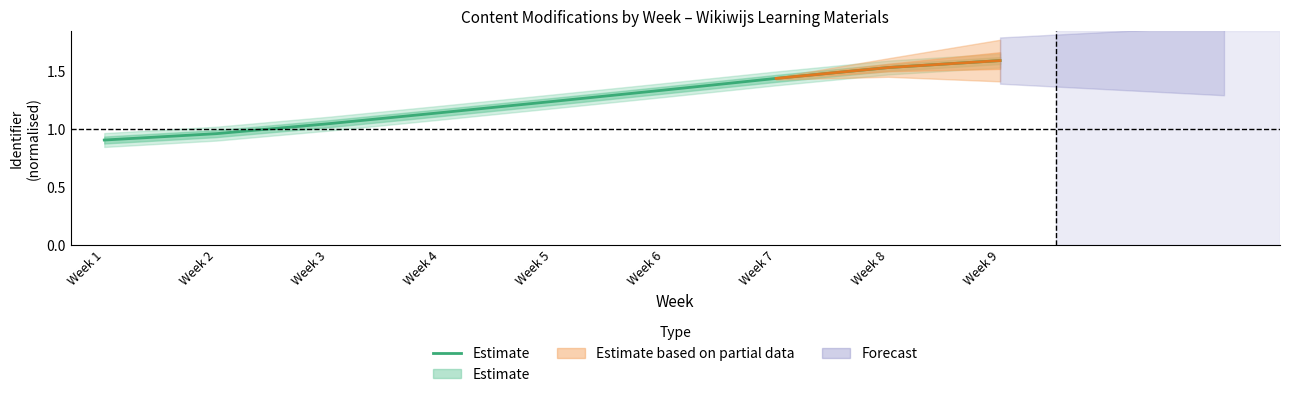

Where does the data first go above 1?

Week 3